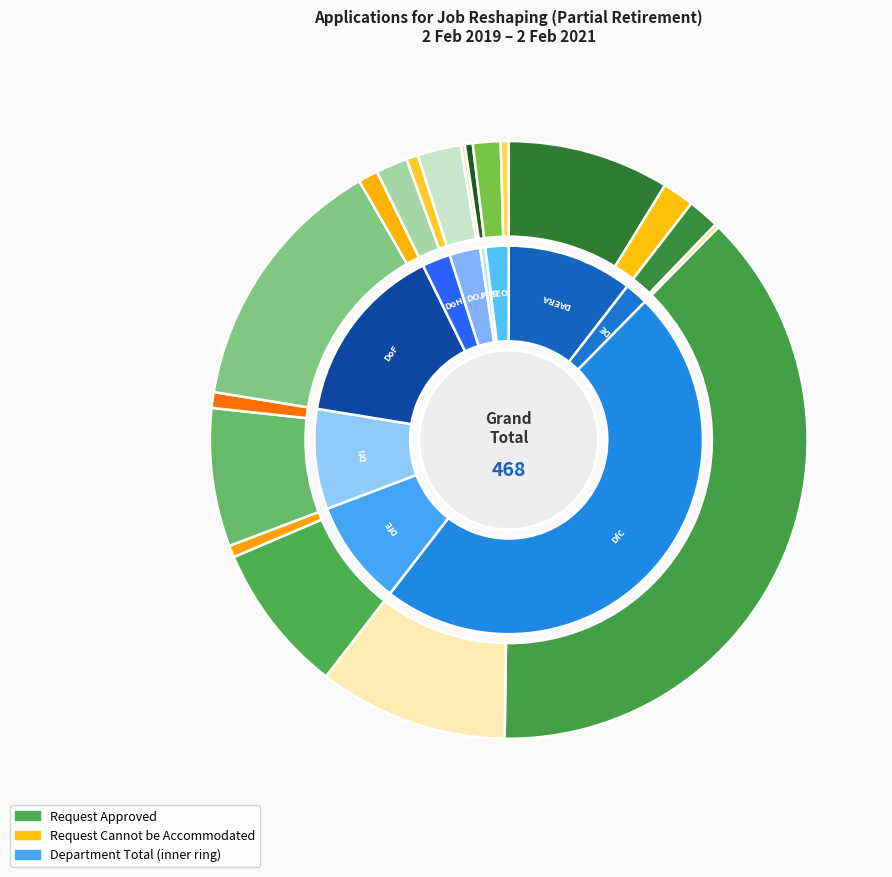

Count the number of slices in the pie.

10